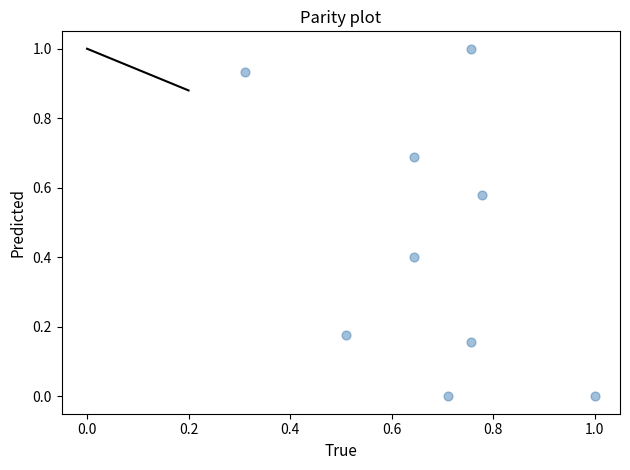

What is the average Y value?

0.4